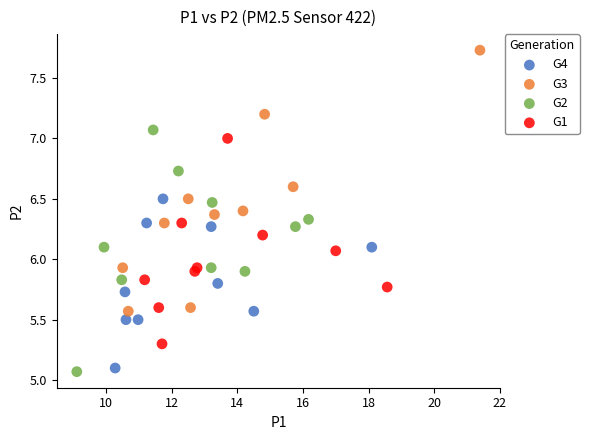

What are all the series names shown in the legend?

G4, G3, G2, G1